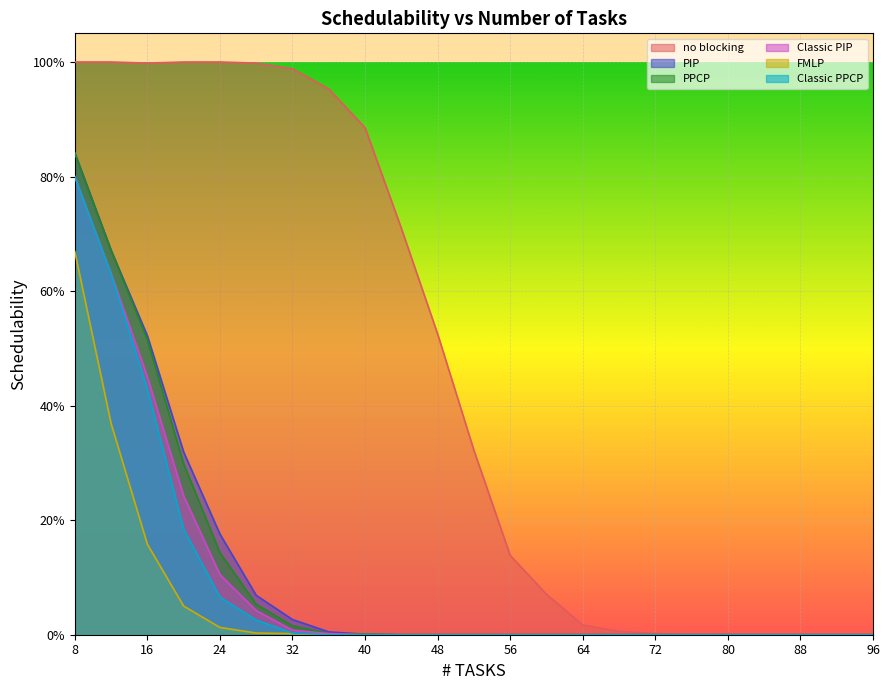

Is it true that FMLP equals 0.2 at 60?

False